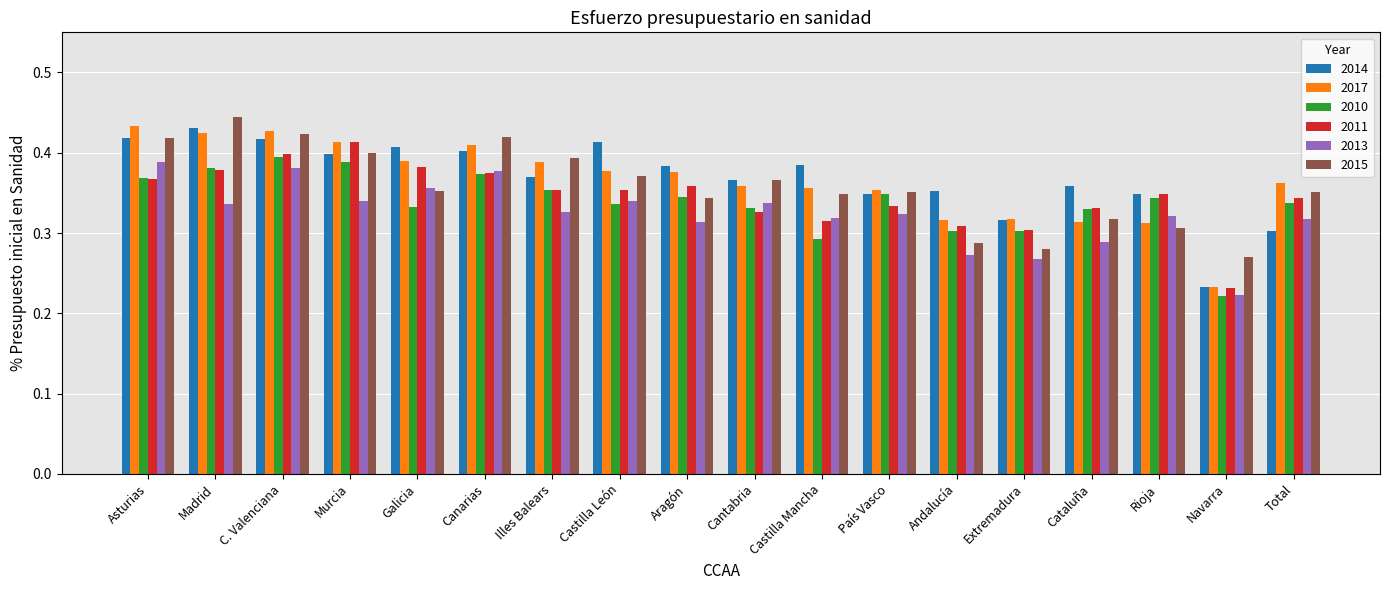

Count the 2017 values in the range 0 to 1.

18